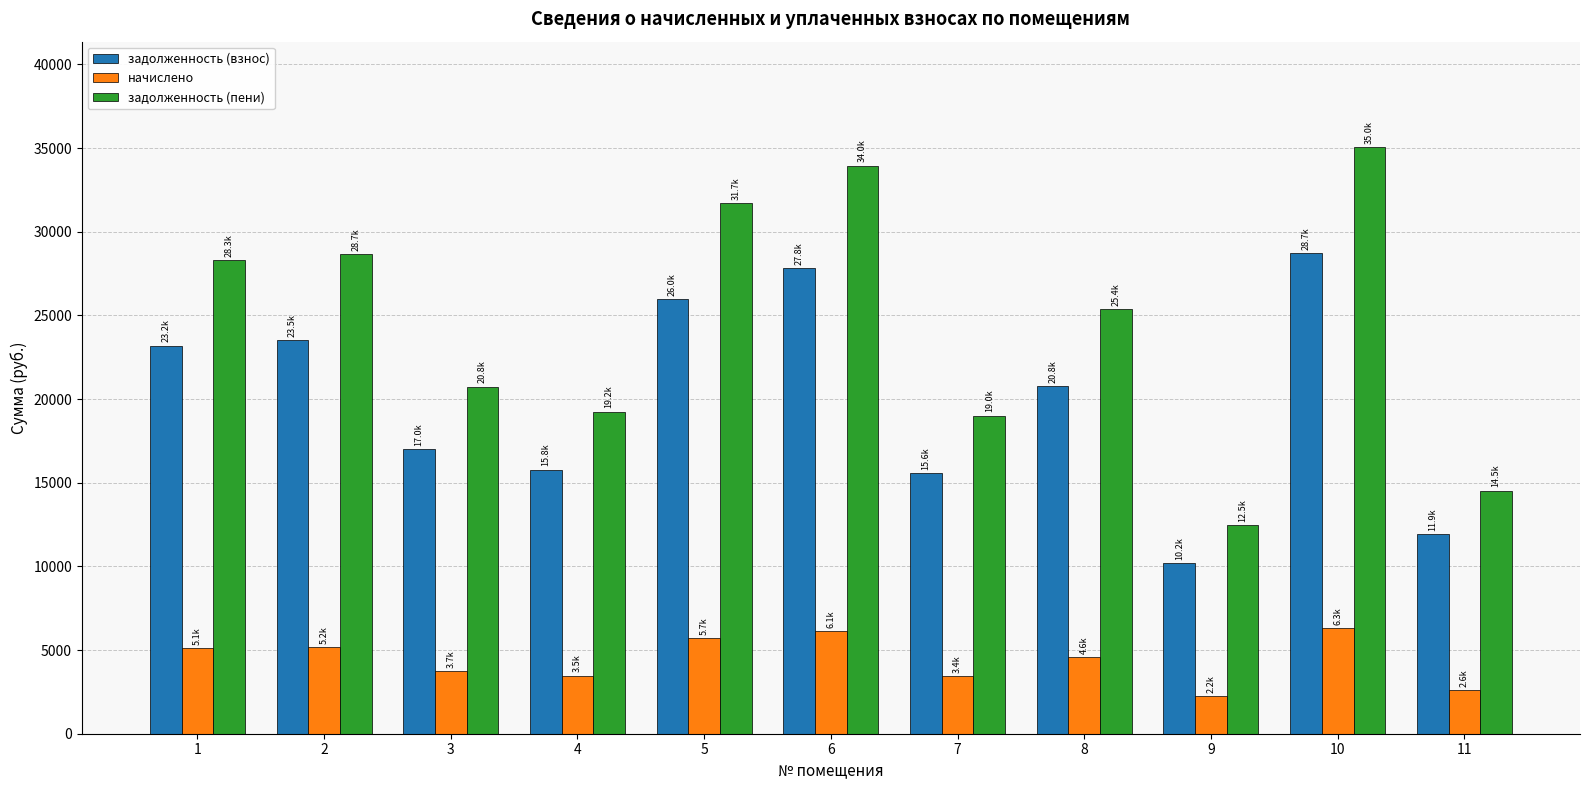

Which series has the widest spread of values?

задолженность (пени)